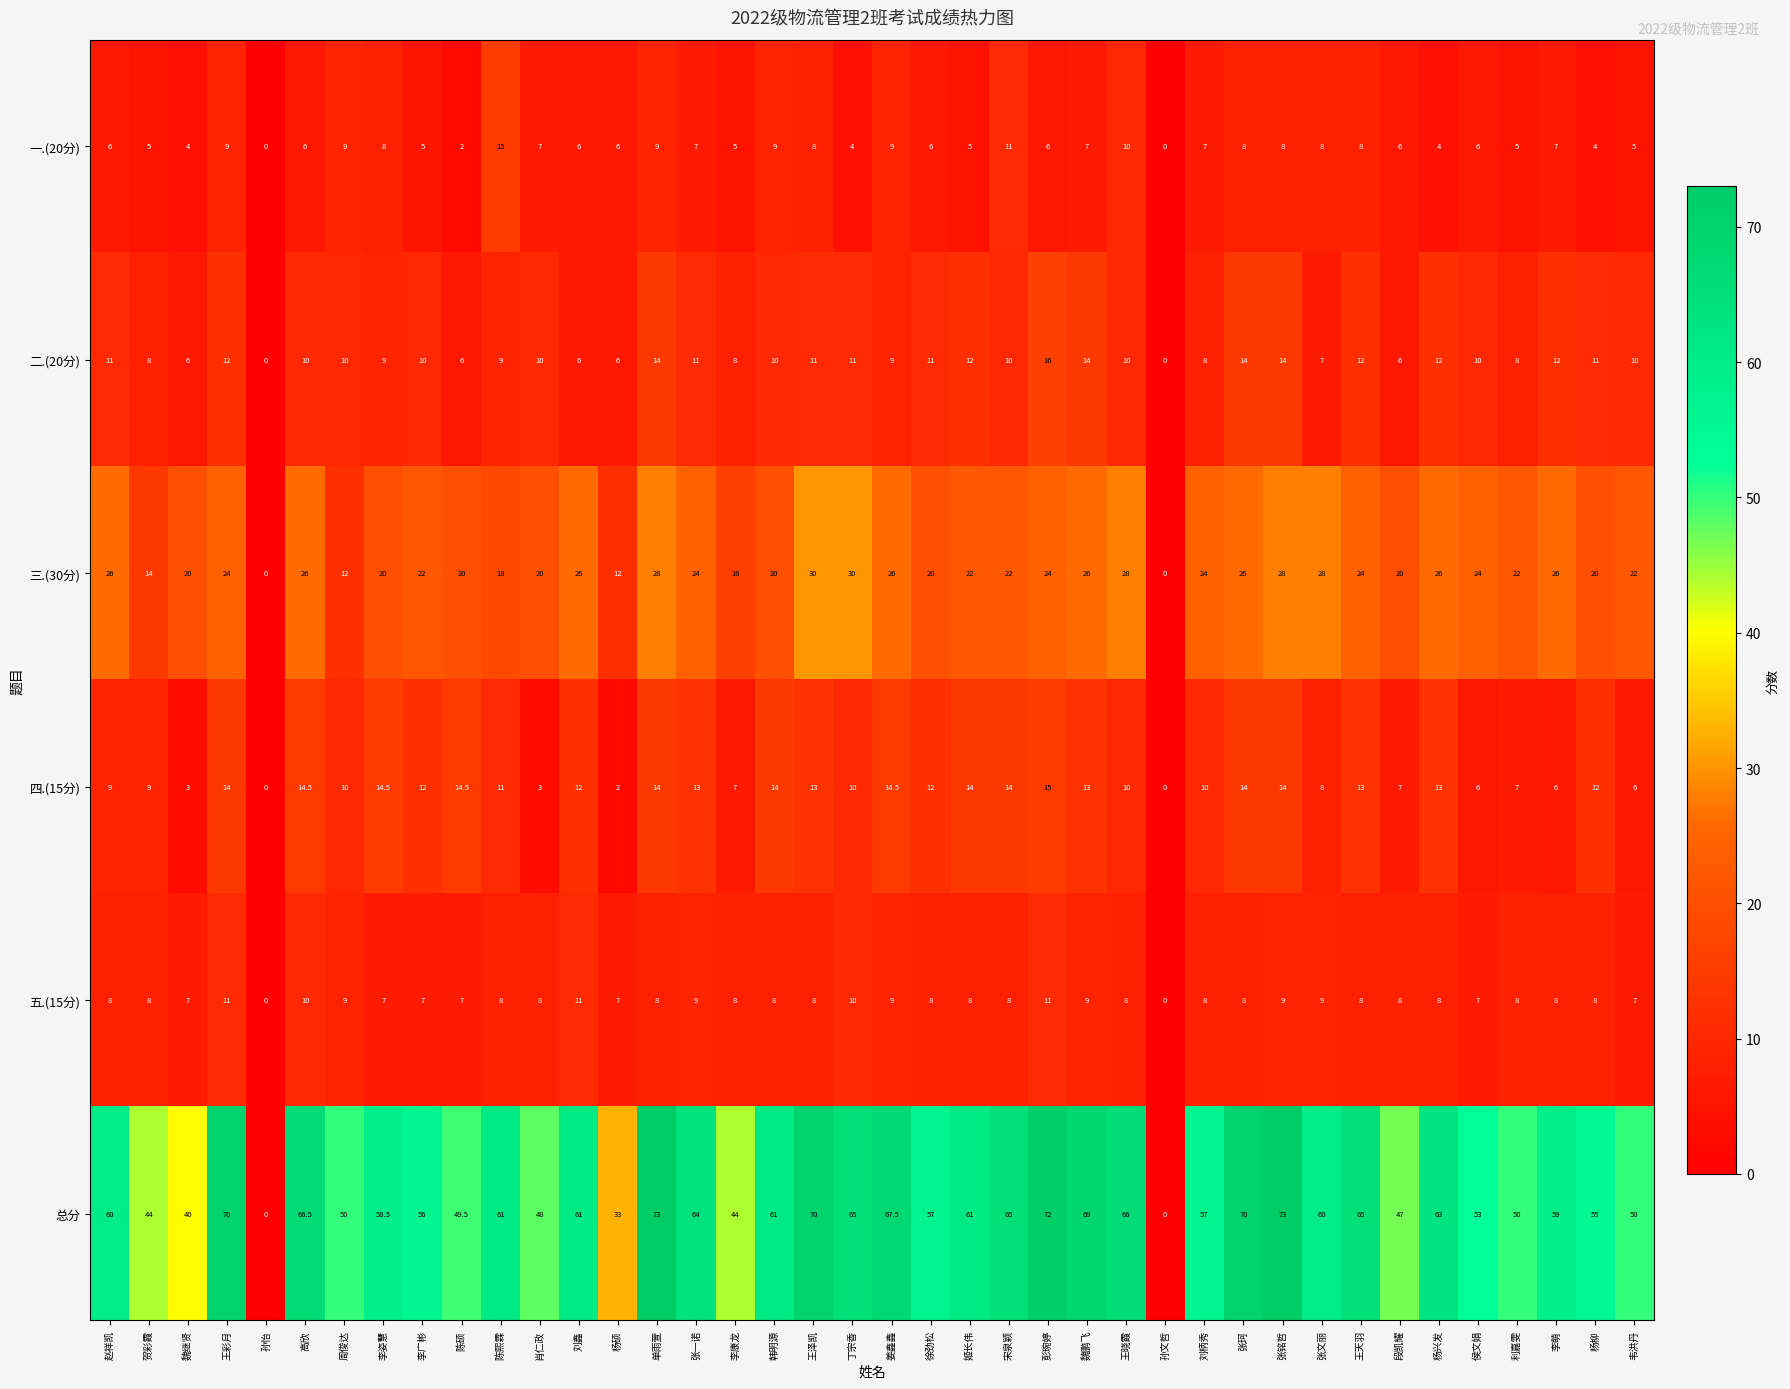

What is the spread (max minus min) of values at 刘鑫?

55.0